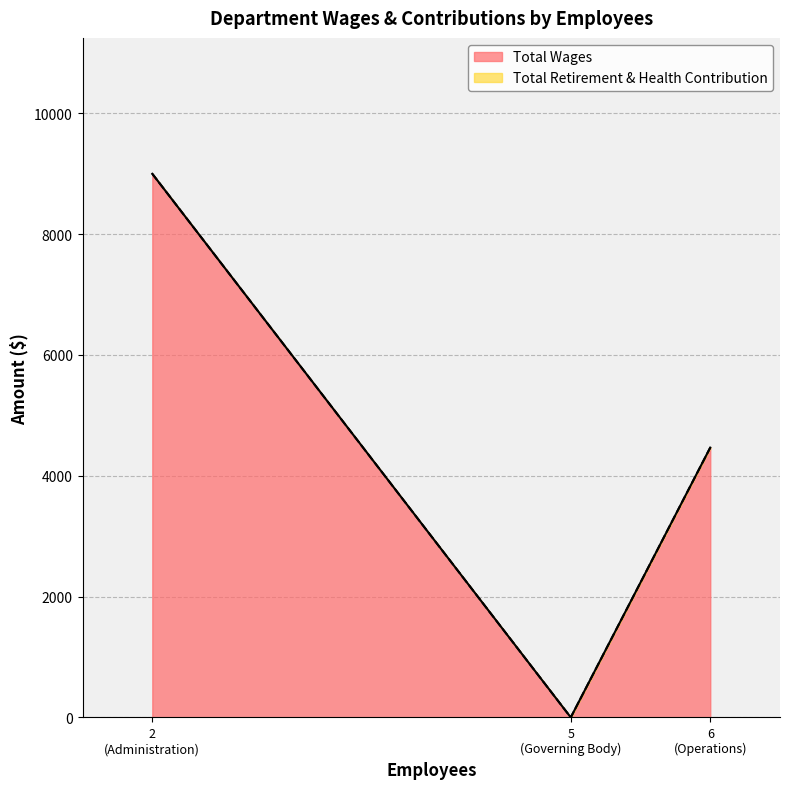

What is the difference between the maximum and minimum values in the Total Wages series?

9000